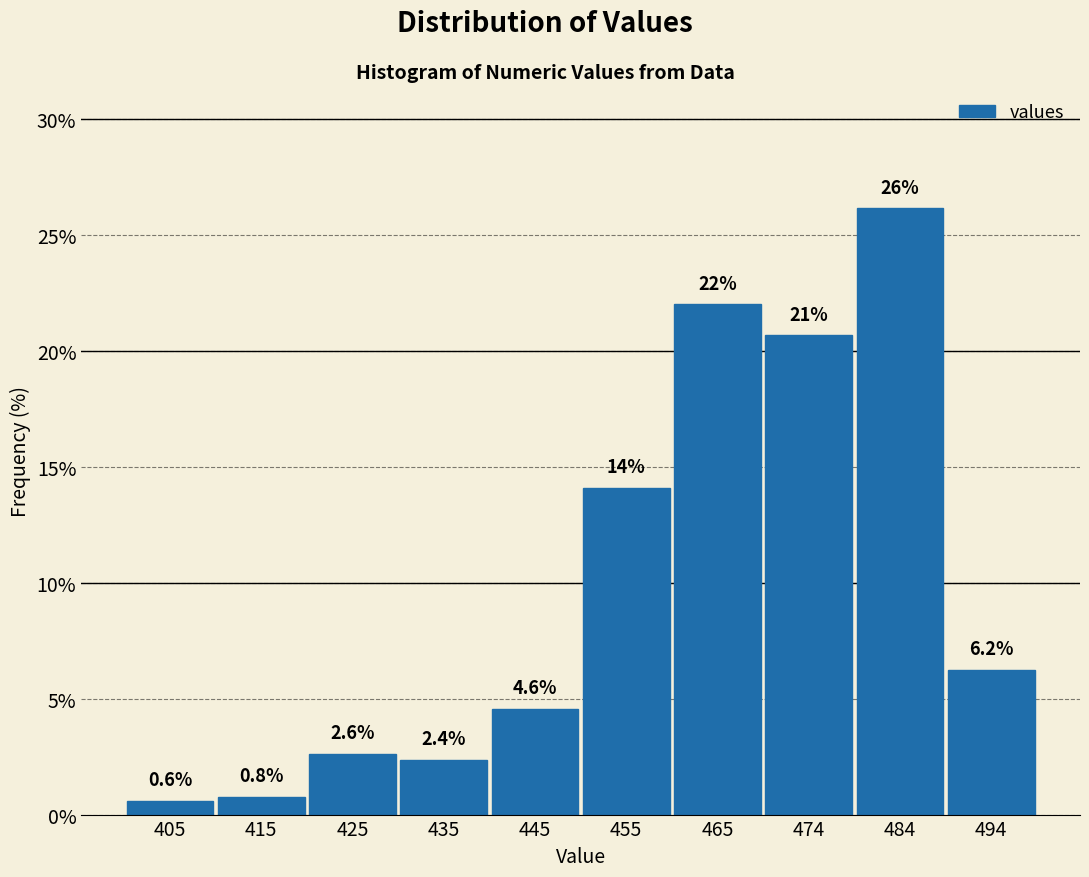

Over which range of the x-axis is the bar tallest?

480 to 490